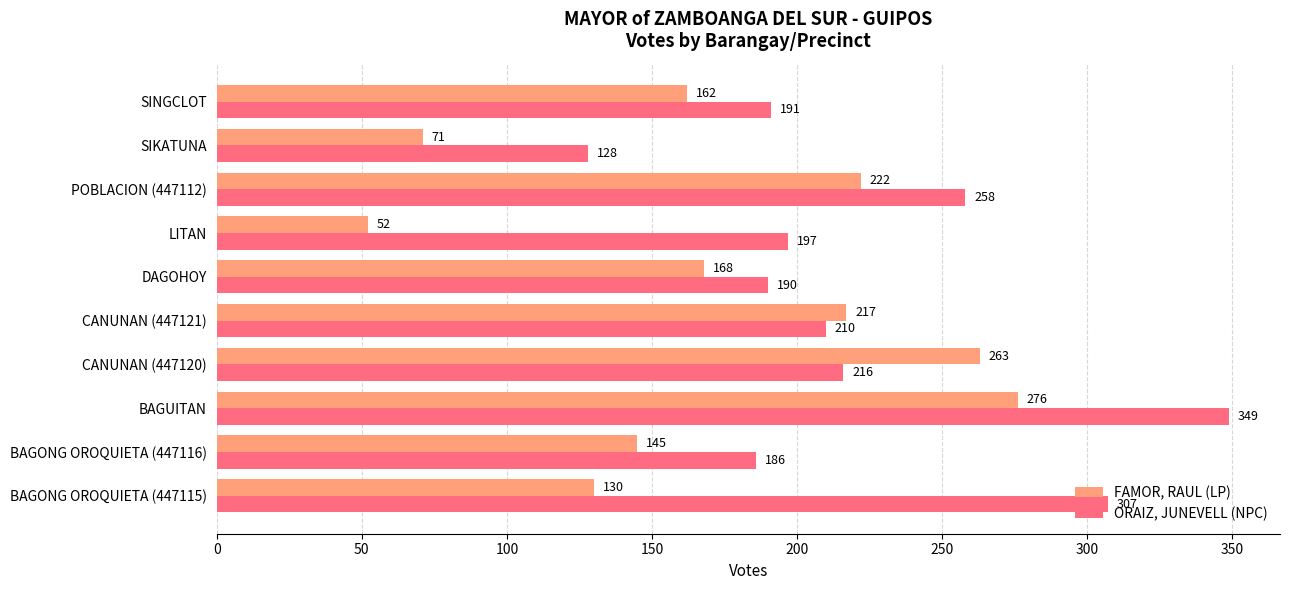

The ORAIZ, JUNEVELL (NPC) series shows 319 at SINGCLOT. True or false?

False